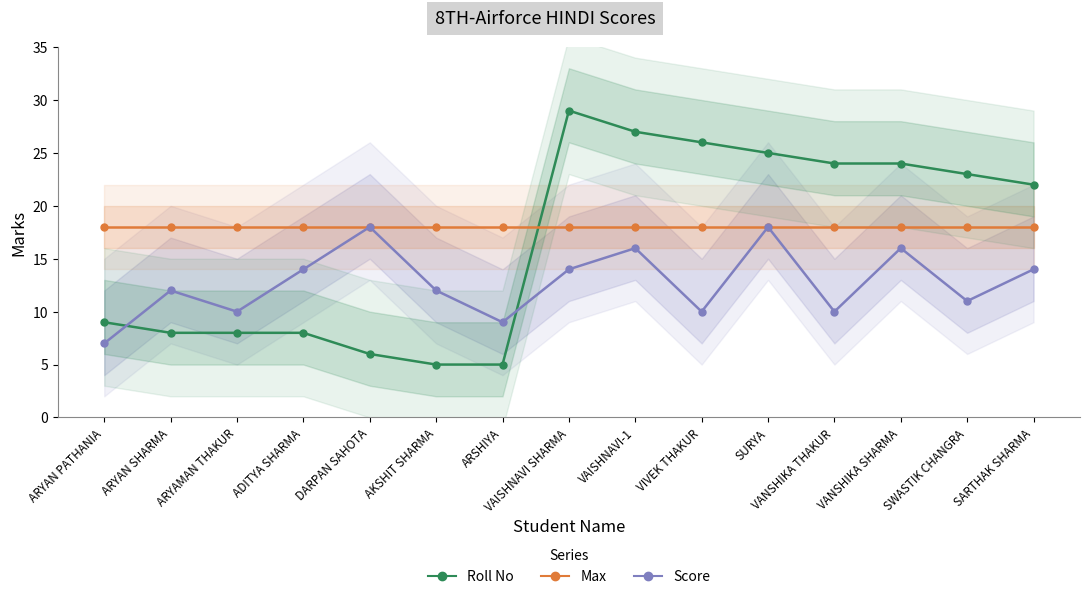

Does the chart have visible grid lines?

No